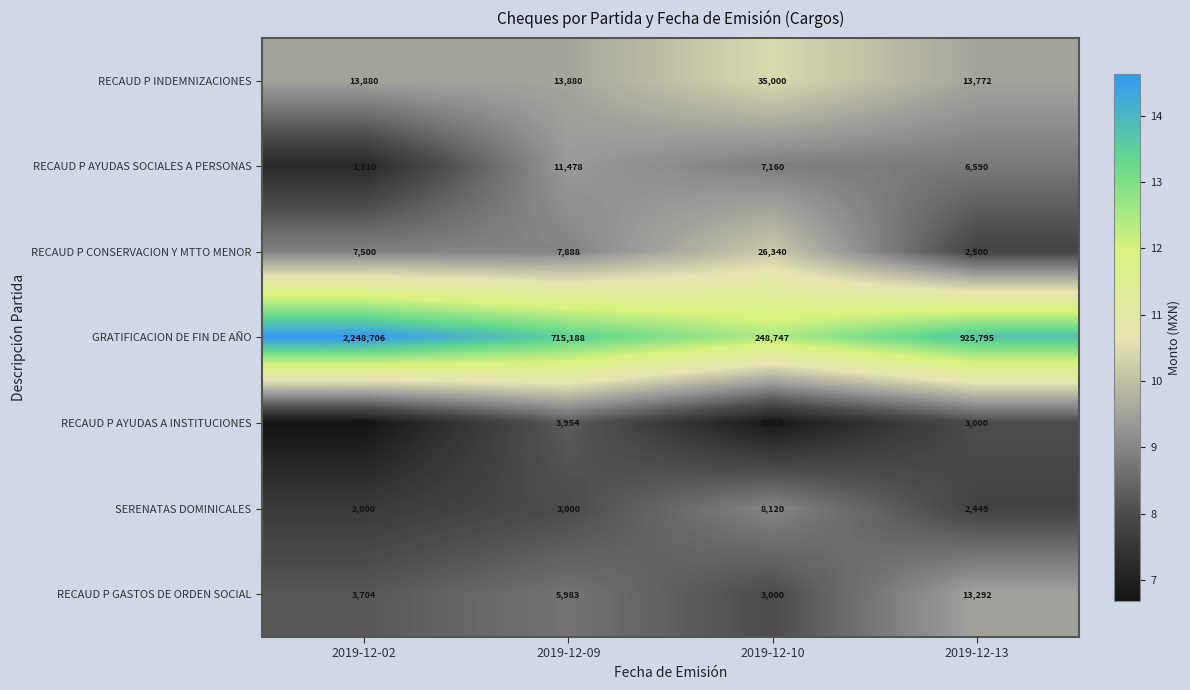

Reading right to left, extract all data points from this chart.

RECAUD P INDEMNIZACIONES: 13772	35000	13880	13880
RECAUD P AYUDAS SOCIALES A PERSONAS: 6590	7160	11478	1310
RECAUD P CONSERVACION Y MTTO MENOR: 2500	26340	7888	7500
GRATIFICACION DE FIN DE AÑO: 925795	248747	715188	2248706
RECAUD P AYUDAS A INSTITUCIONES: 3000	880	3954	800
SERENATAS DOMINICALES: 2449	8120	3000	2000
RECAUD P GASTOS DE ORDEN SOCIAL: 13292	3000	5983	3704